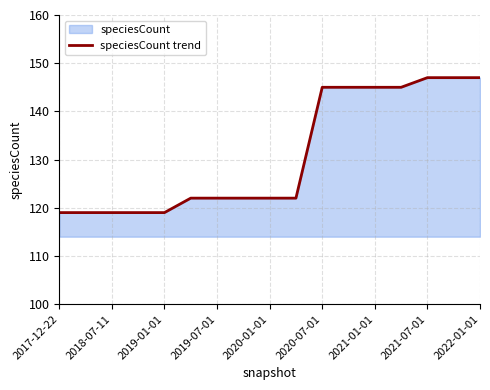

What is the minimum value shown in the chart?

119